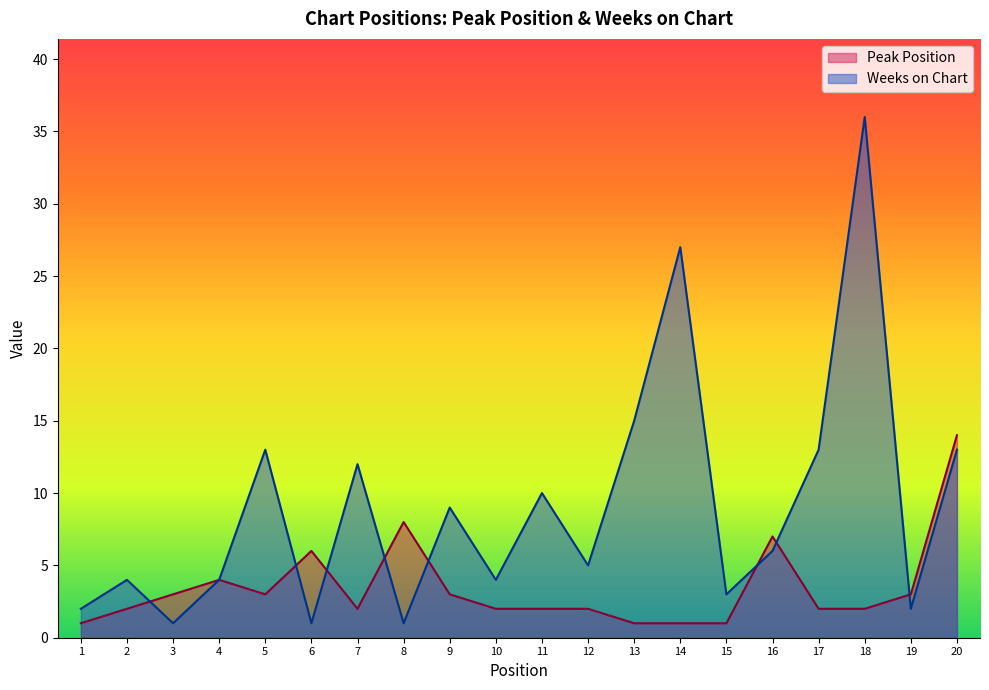

Rank the series by their maximum value, from lowest to highest.

Peak Position, Weeks on Chart